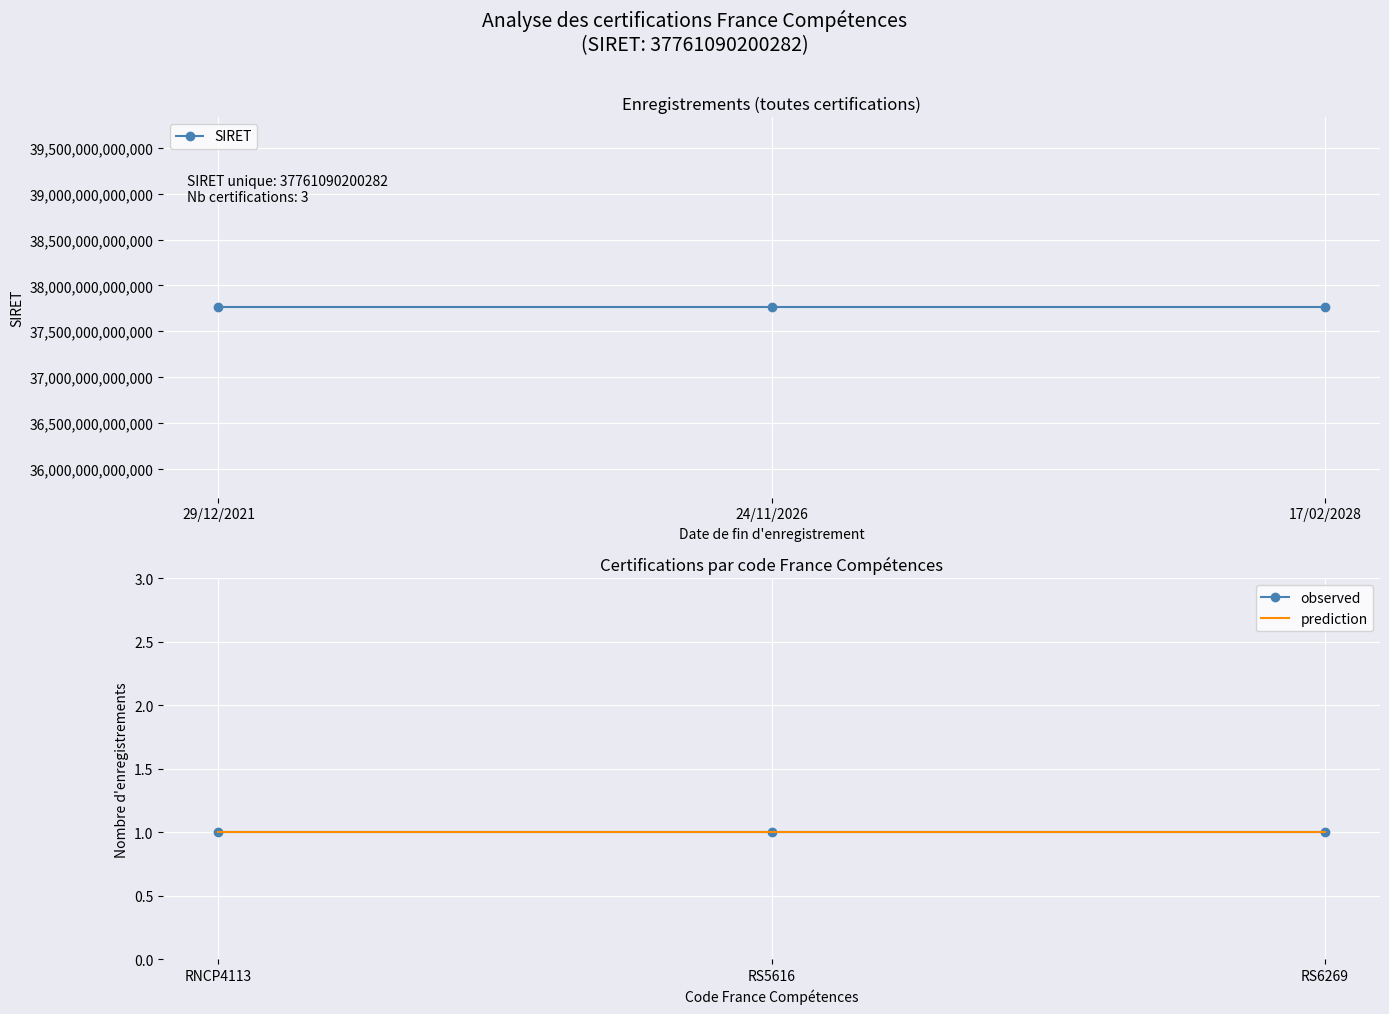

Is this an area chart (filled region under the line)?

No